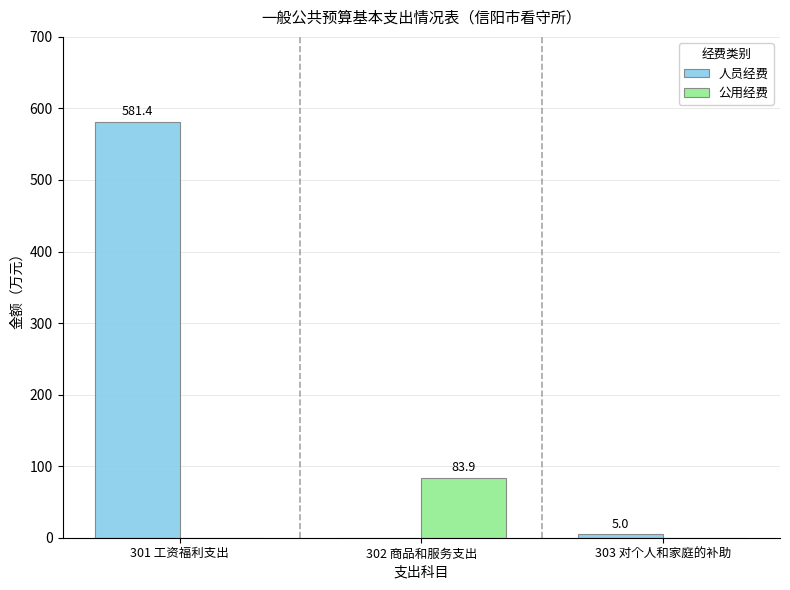

True or false: 人员经费 has a value of 0.0 at 302 商品和服务支出.

True